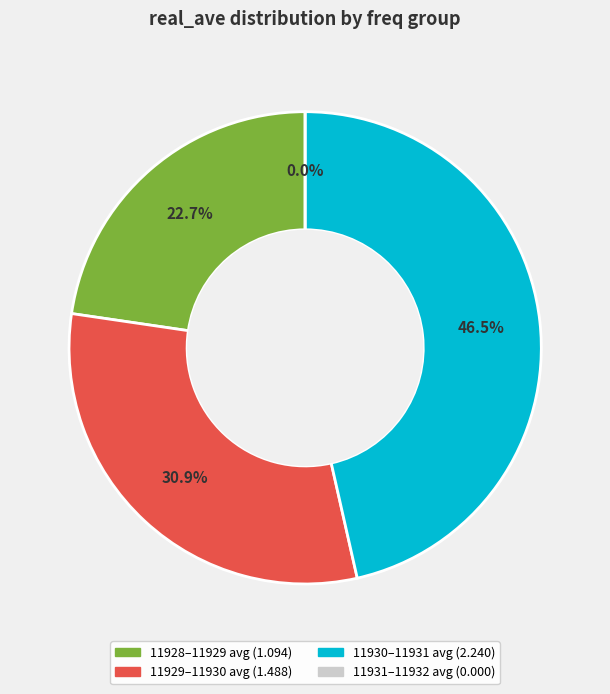

Does 10 account for over 50% of the chart?

No